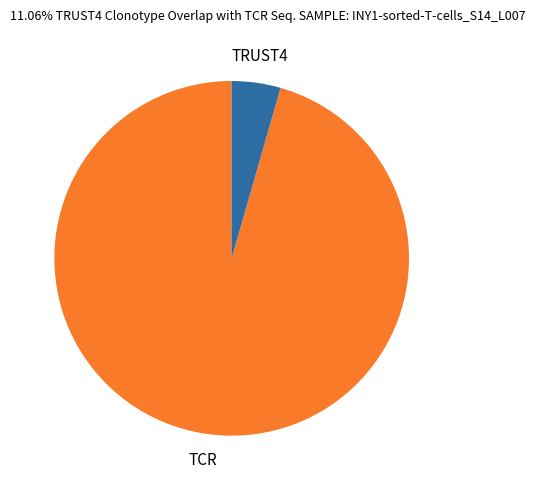

Do TRUST4 and TCR together represent more than half of the pie?

Yes